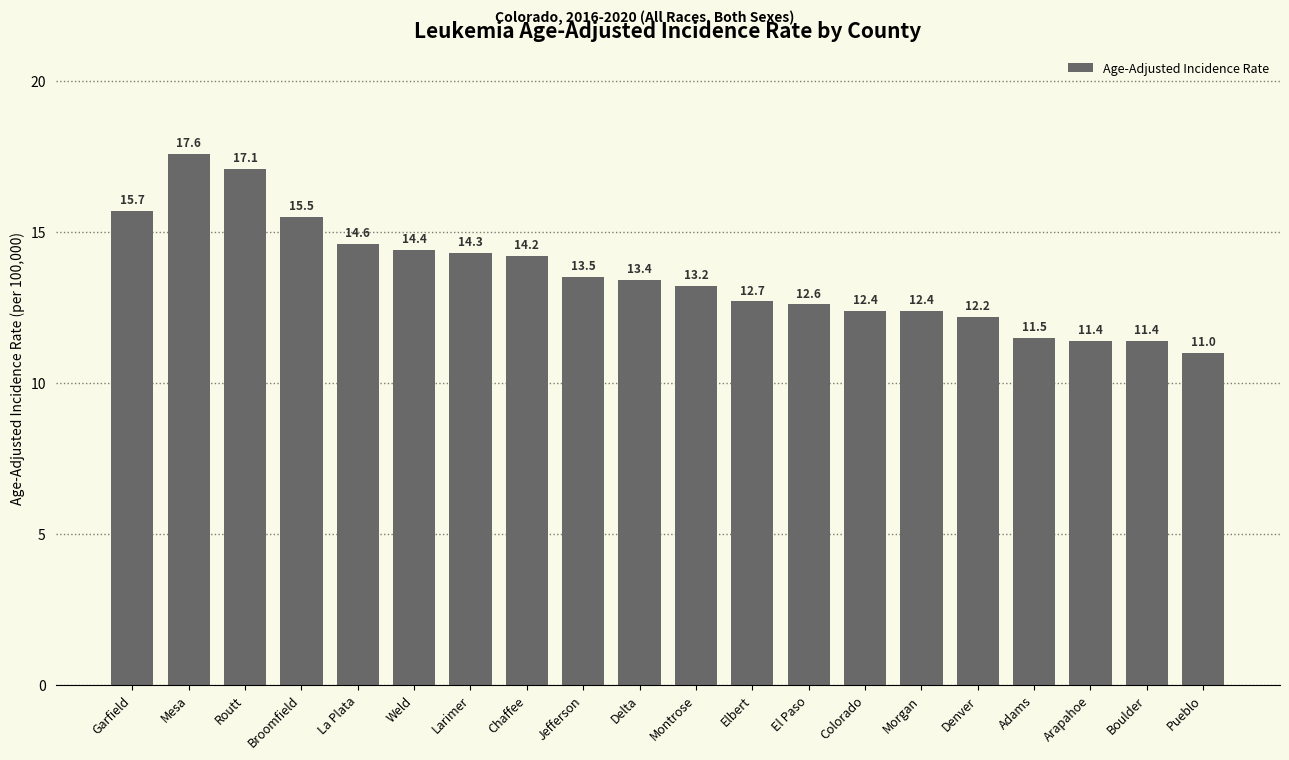

What is the value of the 2nd bar from the left?

17.6